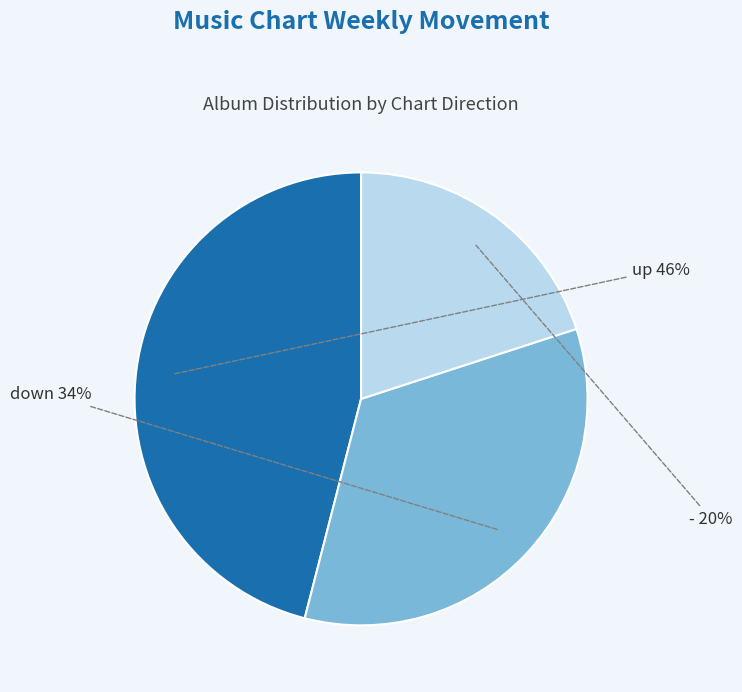

Is there any slice that represents more than half of the pie?

No